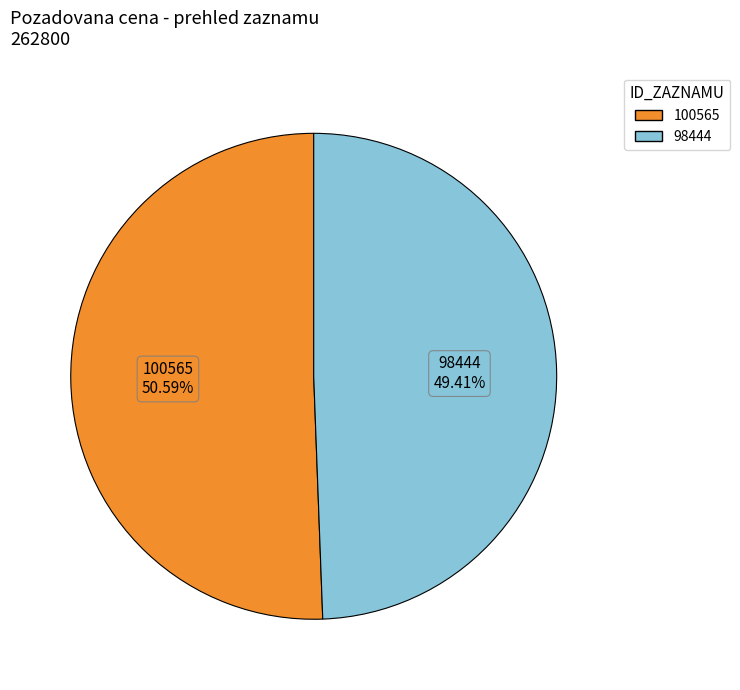

Is there a majority slice in this chart?

Yes